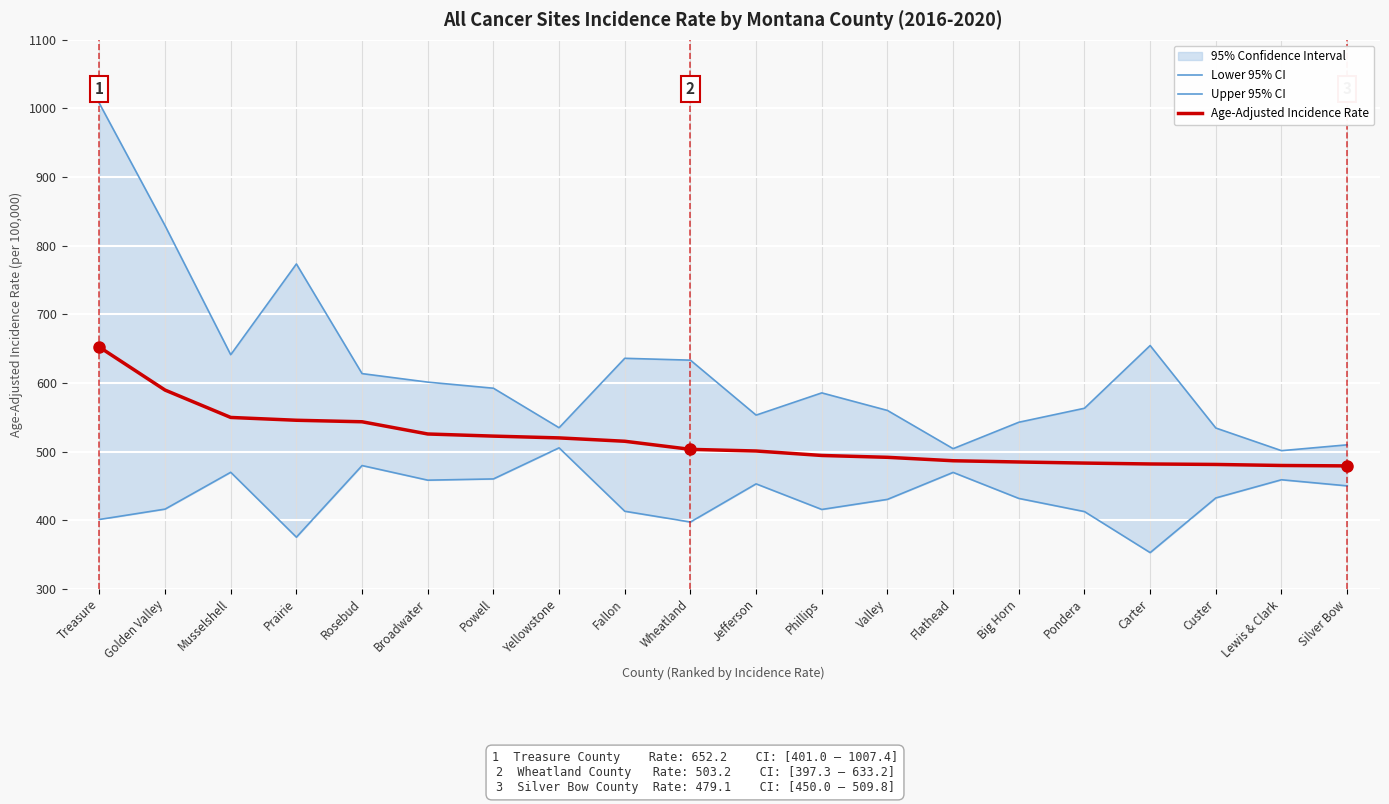

How many data points does each series have?

20